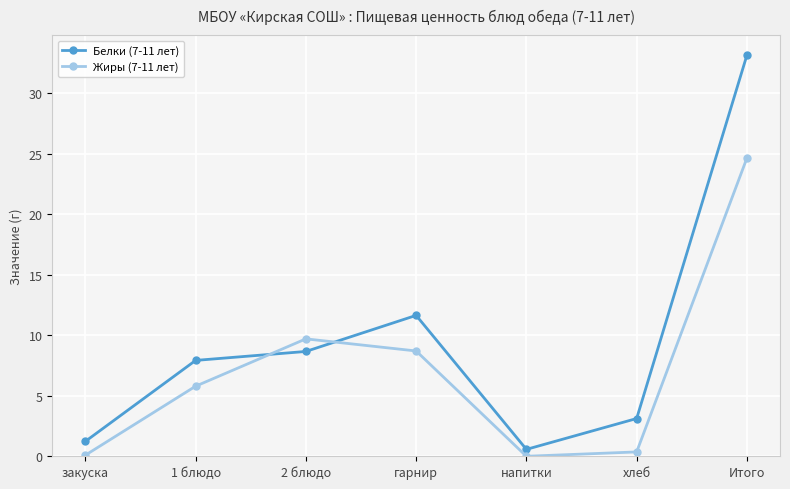

What is the label of the 2nd point from the left?

1 блюдо